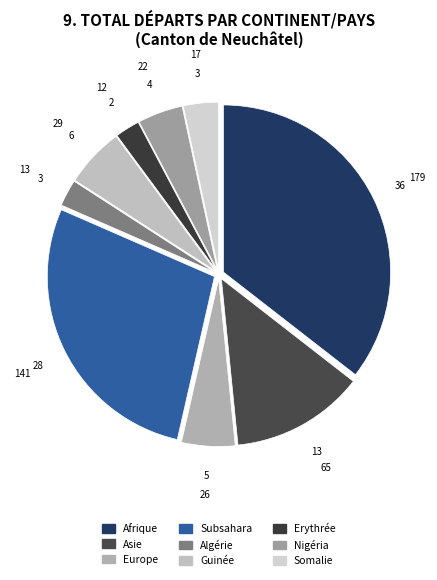

Does any single category account for the majority?

No